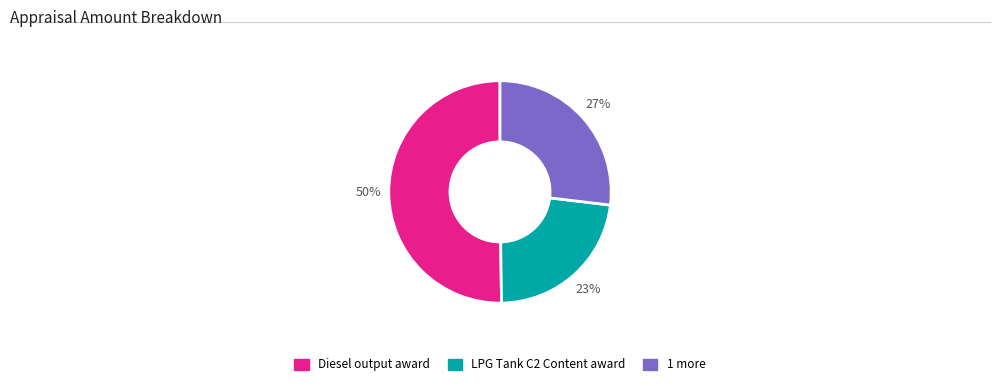

Count the number of slices in the pie.

3